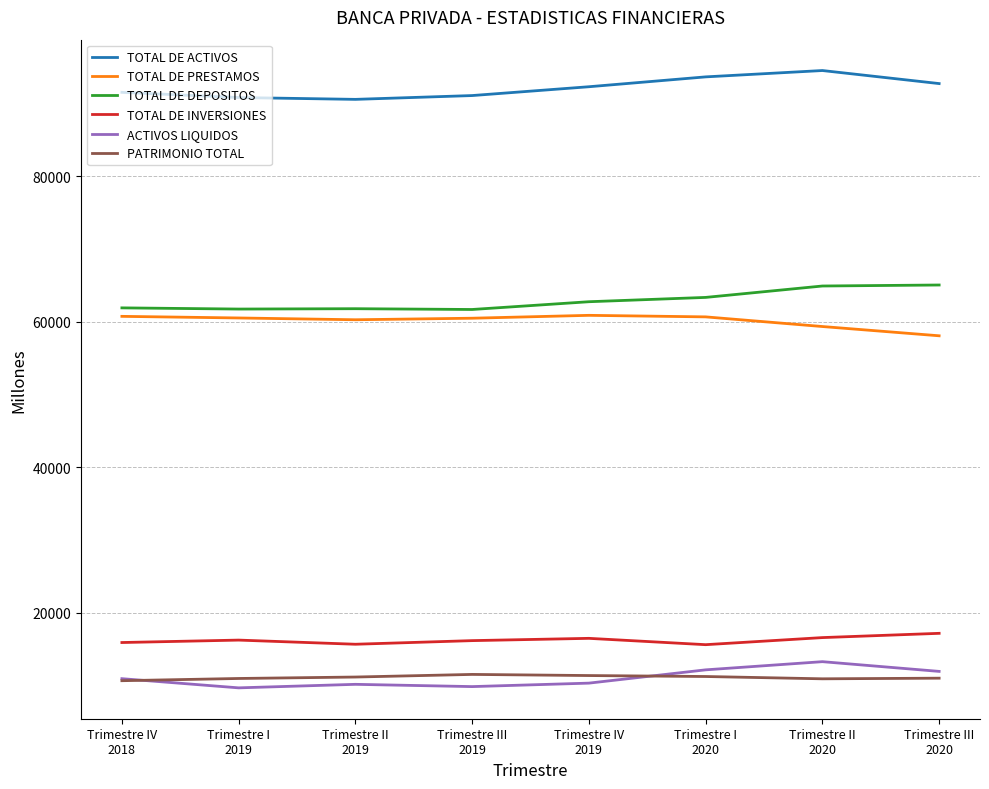

True or false: TOTAL DE ACTIVOS and TOTAL DE PRESTAMOS intersect in this chart.

False